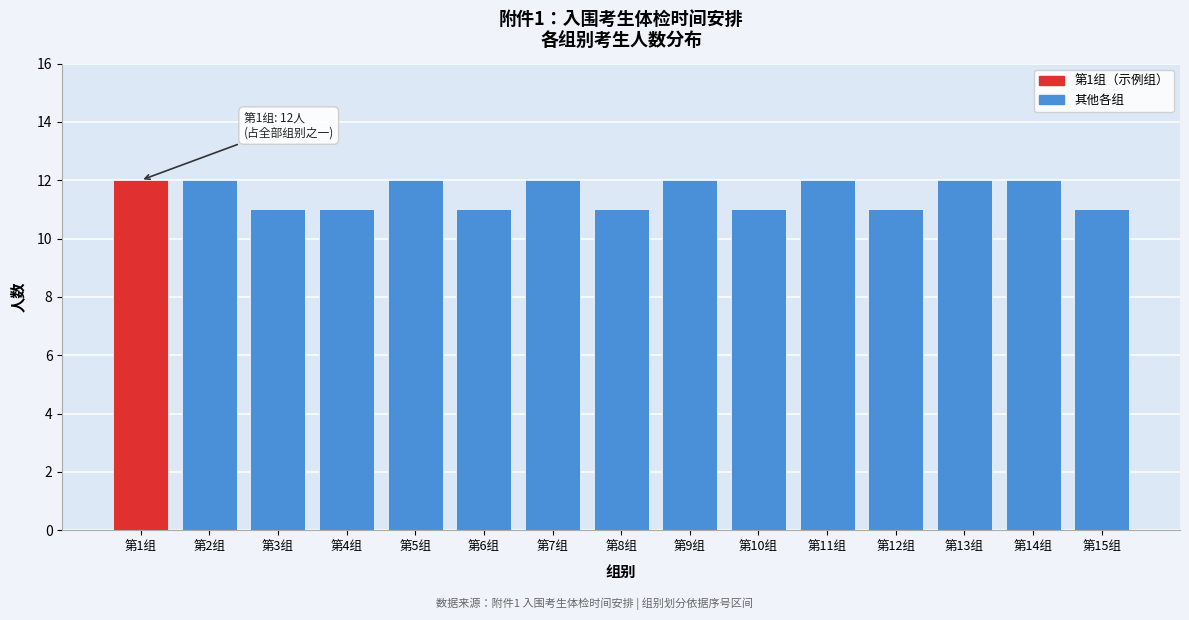

Reading left to right, what are all the values shown in this chart?

第1组=12	第2组=12	第3组=11	第4组=11	第5组=12	第6组=11	第7组=12	第8组=11	第9组=12	第10组=11	第11组=12	第12组=11	第13组=12	第14组=12	第15组=11